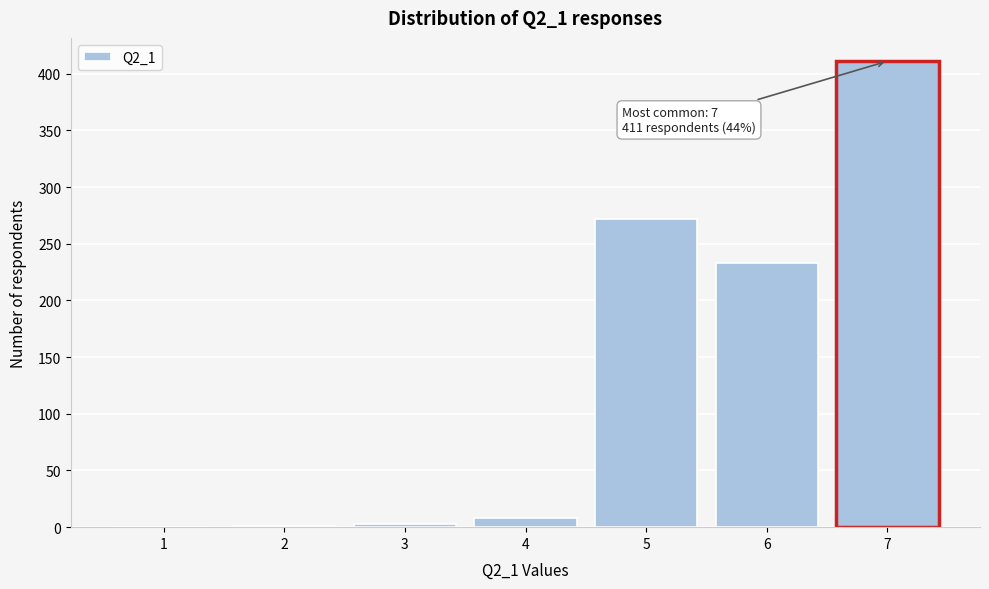

What is the sum of all values?

928